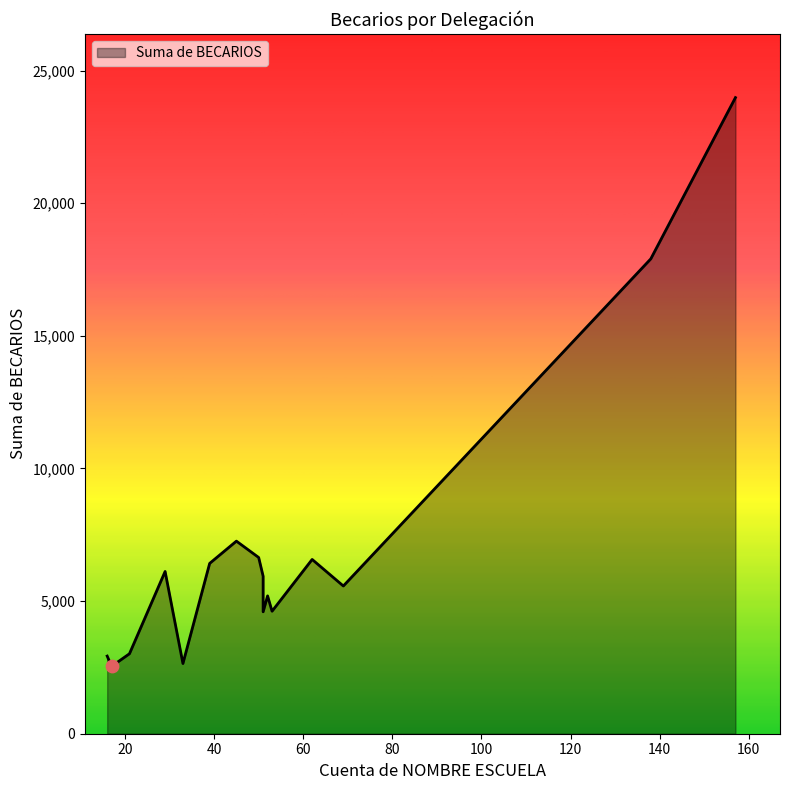

What is the change in value from BENITO JUAREZ to CUAJIMALPA DE MORELOS?

+281